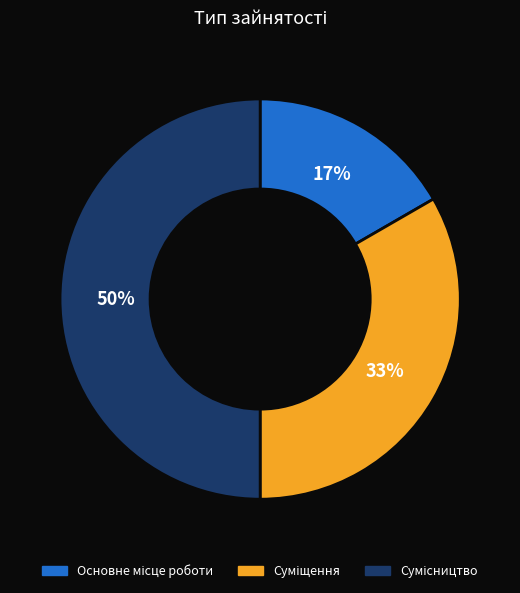

To the nearest percent, what is the average slice percentage?

33%